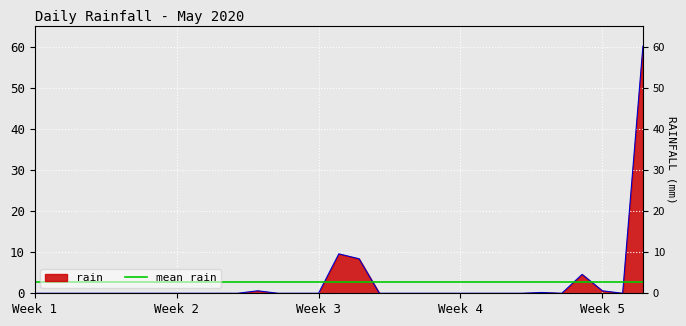

Rank the categories by value from highest to lowest.

2020-05-31, 2020-05-16, 2020-05-17, 2020-05-28, 2020-05-12, 2020-05-29, 2020-05-26, 2020-05-01, 2020-05-02, 2020-05-03, 2020-05-04, 2020-05-05, 2020-05-06, 2020-05-07, 2020-05-08, 2020-05-09, 2020-05-10, 2020-05-11, 2020-05-13, 2020-05-14, 2020-05-15, 2020-05-18, 2020-05-19, 2020-05-20, 2020-05-21, 2020-05-22, 2020-05-23, 2020-05-24, 2020-05-25, 2020-05-27, 2020-05-30